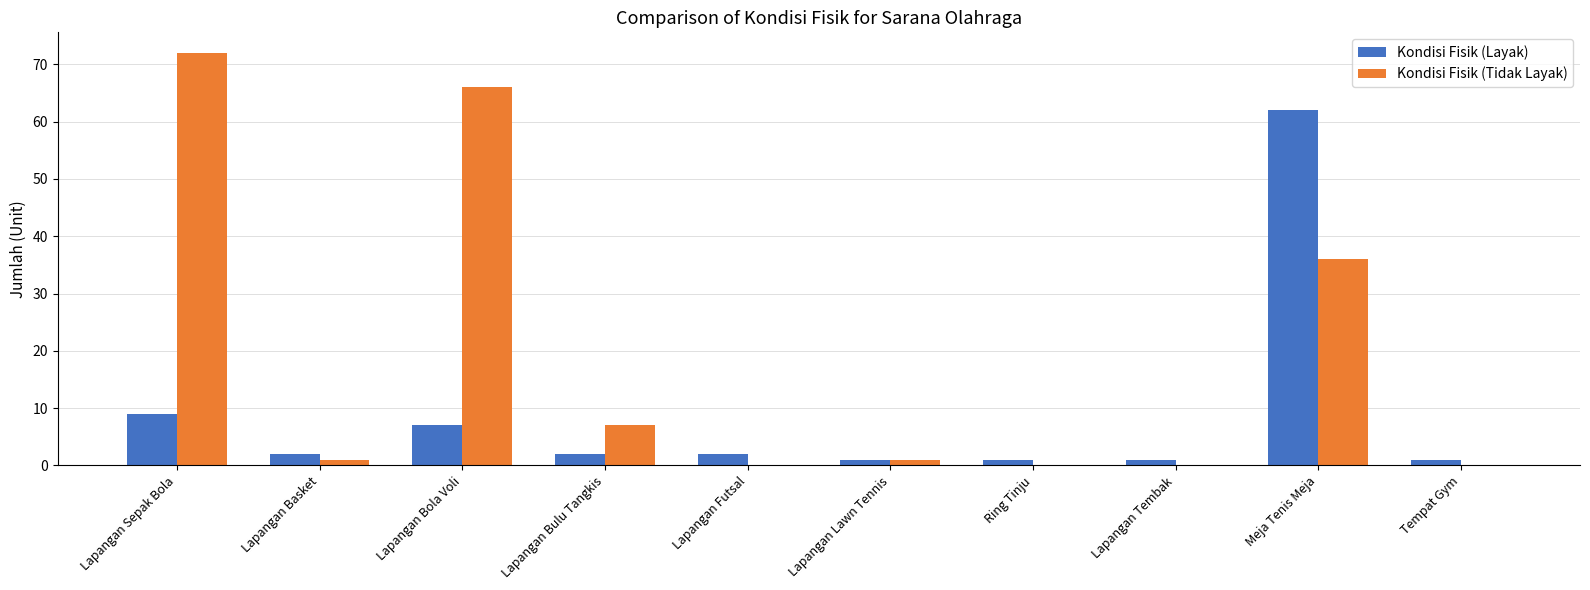

What are all the series names shown in the legend?

Kondisi Fisik (Layak), Kondisi Fisik (Tidak Layak)